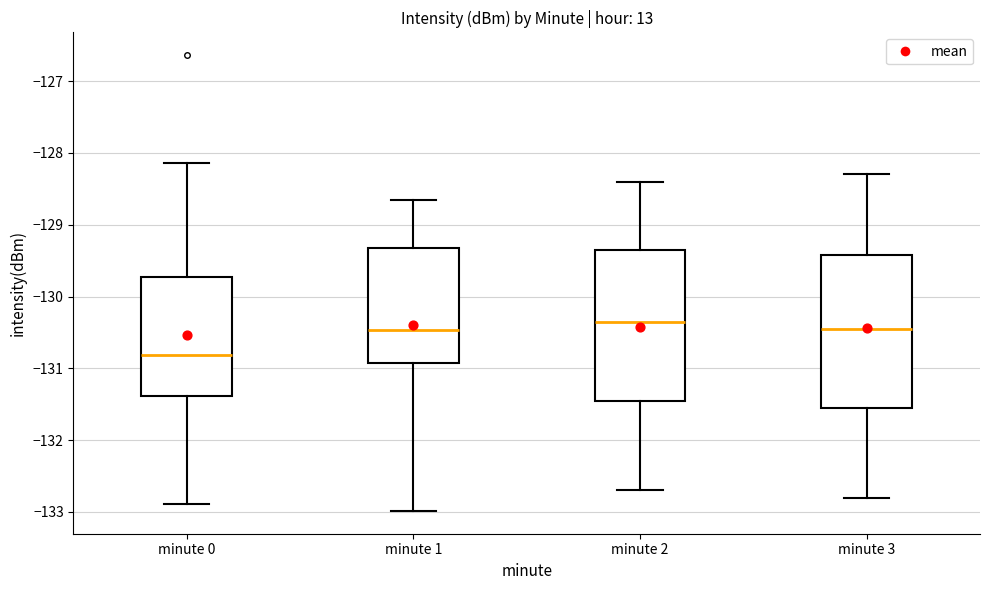

Where is the upper edge of the box for minute 3 on the y-axis? The values are not printed on the chart, so give them approximately, as read against the axis.

-129.4